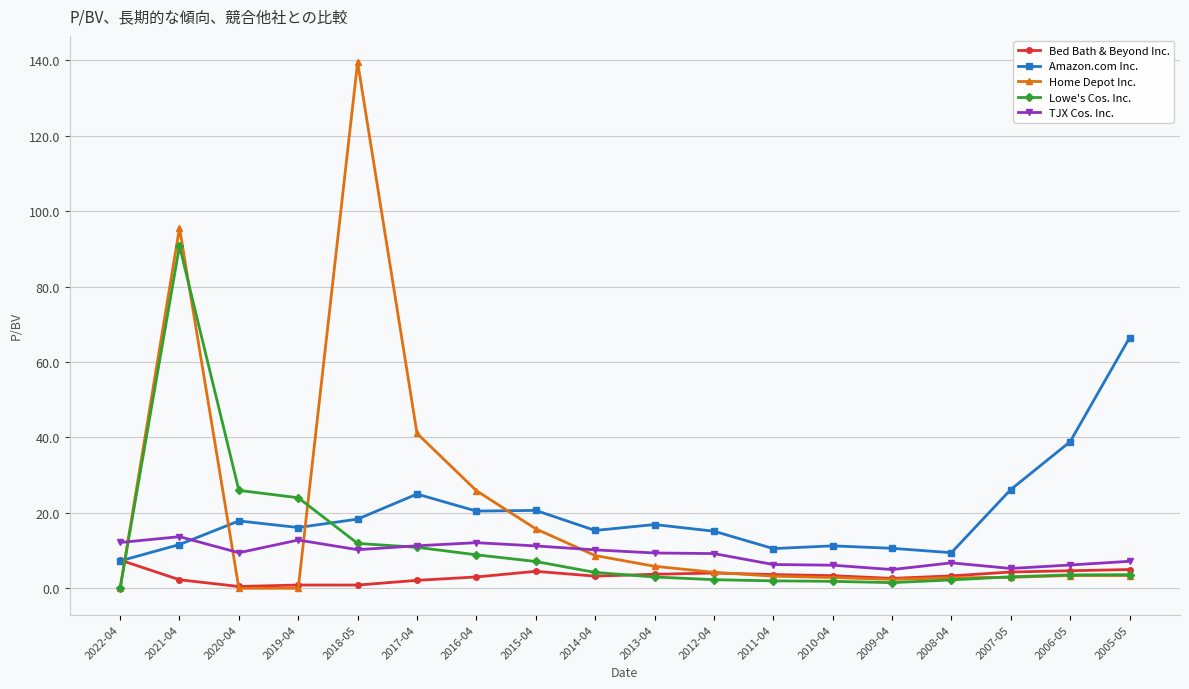

How many values in Lowe's Cos. Inc. are above zero?

17